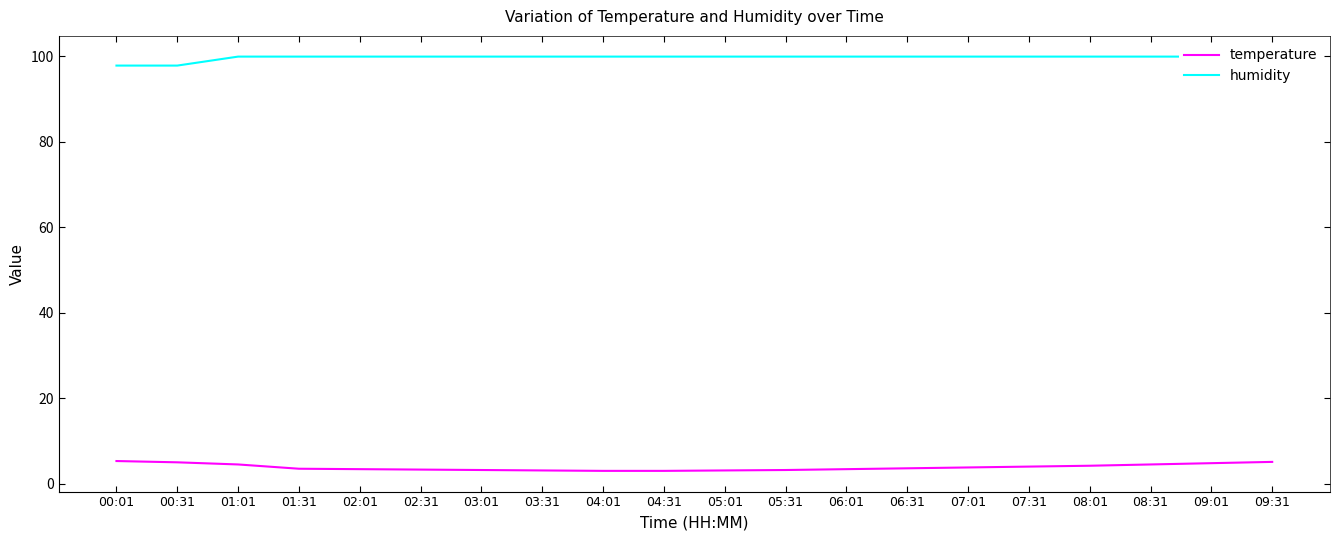

True or false: humidity and temperature cross at least once.

False